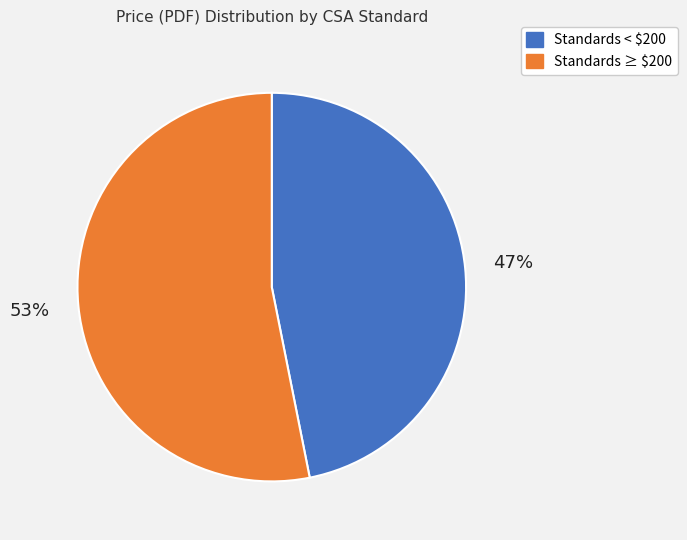

To the nearest percent, what percentage of the pie is Standards ≥ $200?

53%